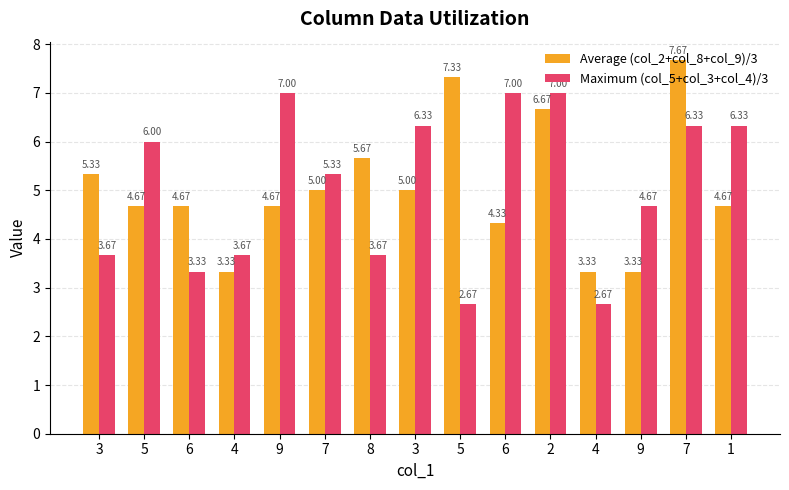

What is the value of the Maximum (col_5+col_3+col_4)/3 bar at the 15th from the left?

6.3